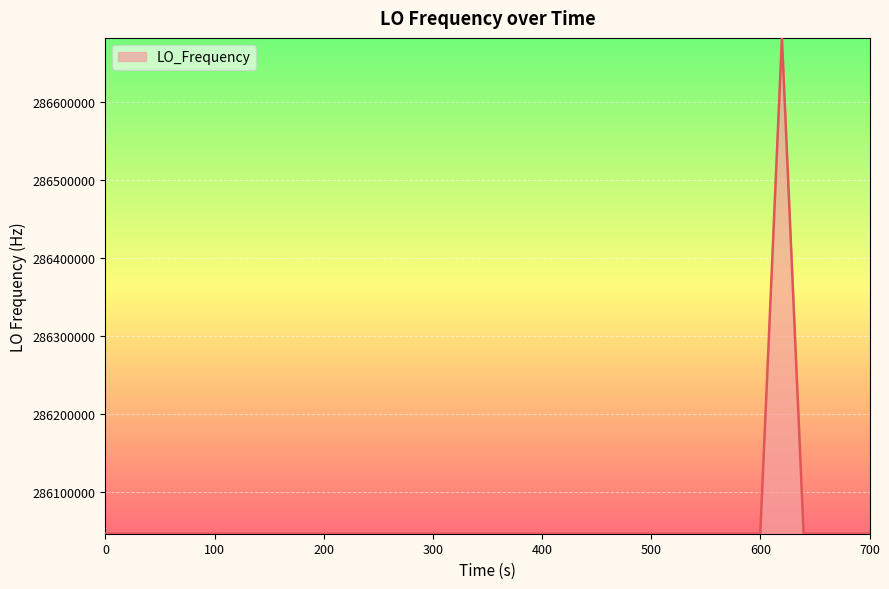

What is the difference between the maximum and minimum values?

635707.2